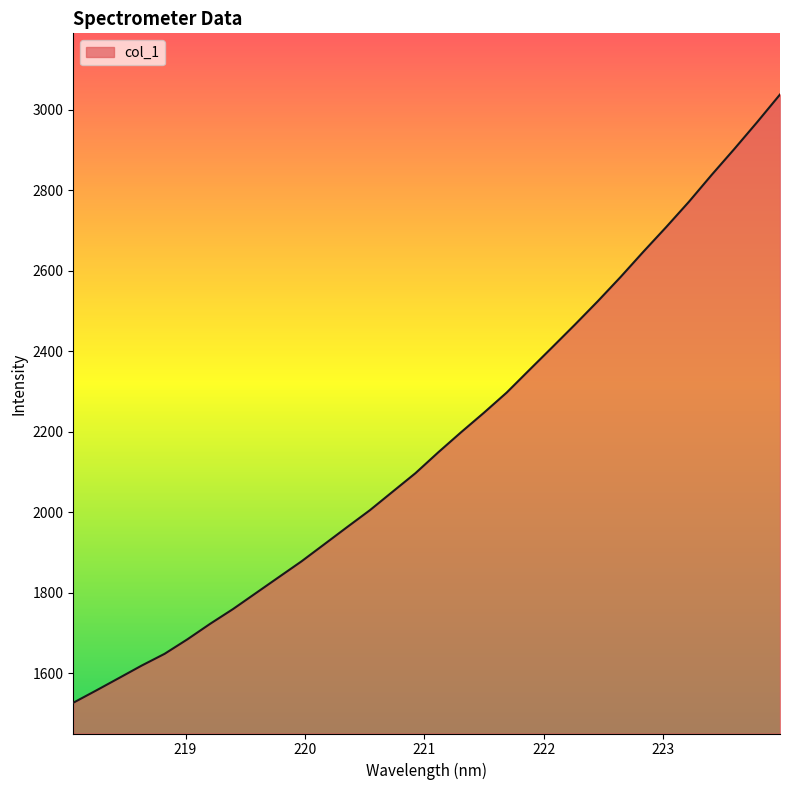

What is the maximum value shown in the chart?

3037.8